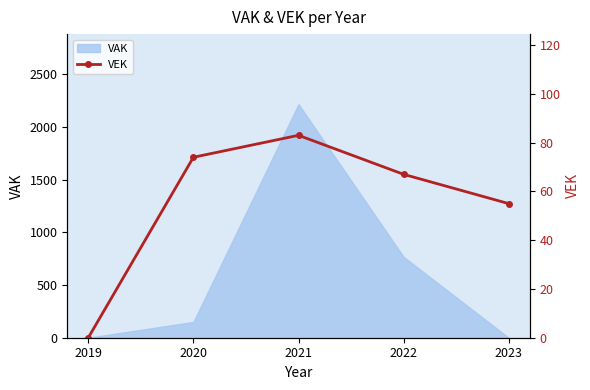

Which has a higher value, 2021 or 2019?

2021